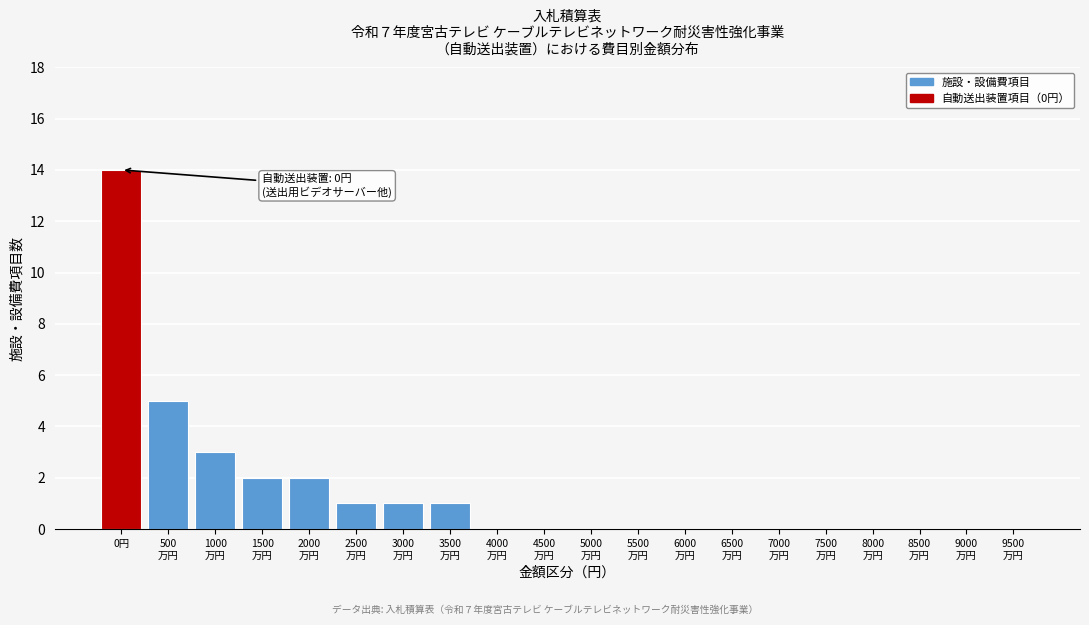

Which label corresponds to the largest value in the chart?

0円